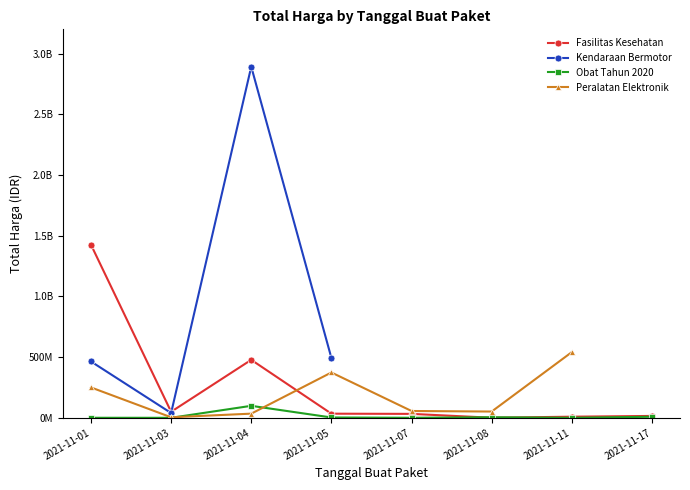

How many times do Fasilitas Kesehatan and Obat Tahun 2020 cross each other?

2